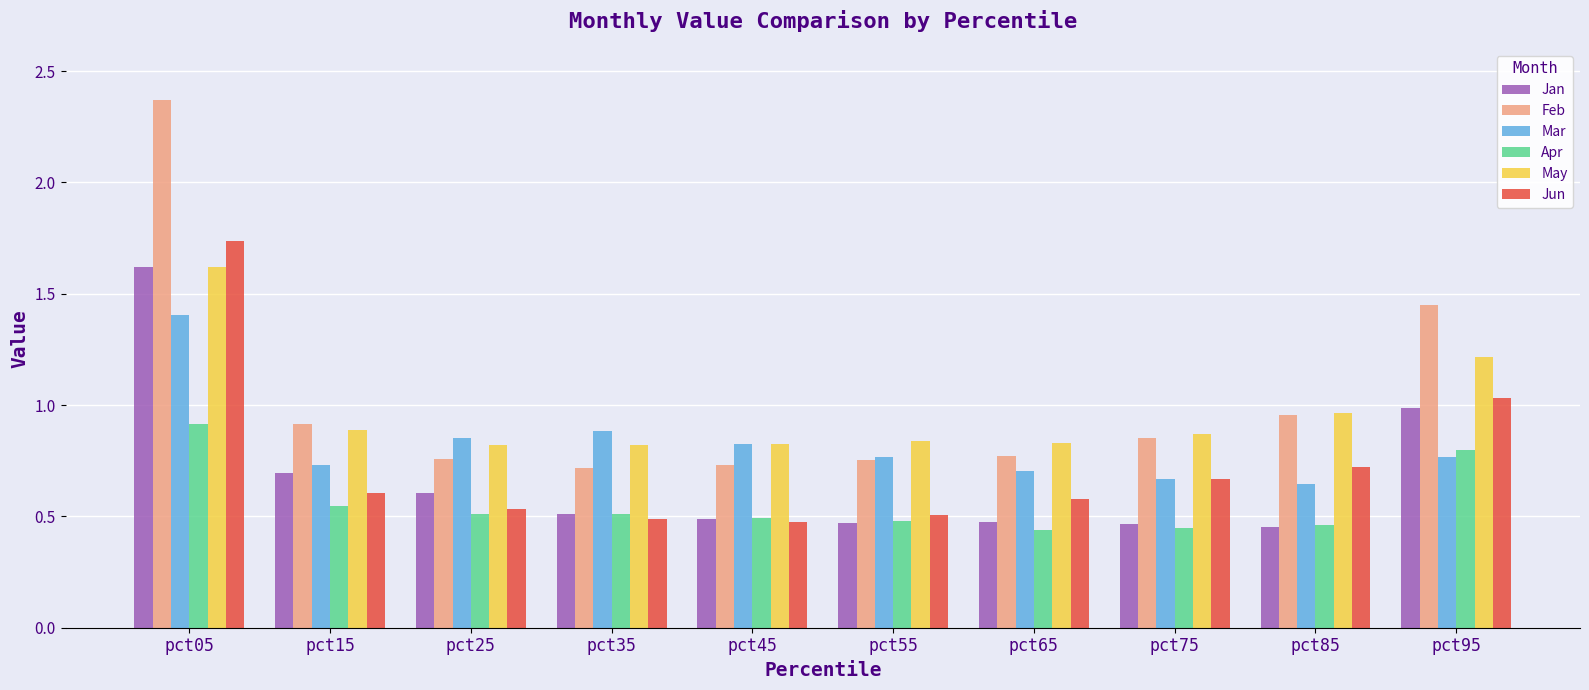

At how many categories does at least one series exceed 2?

1